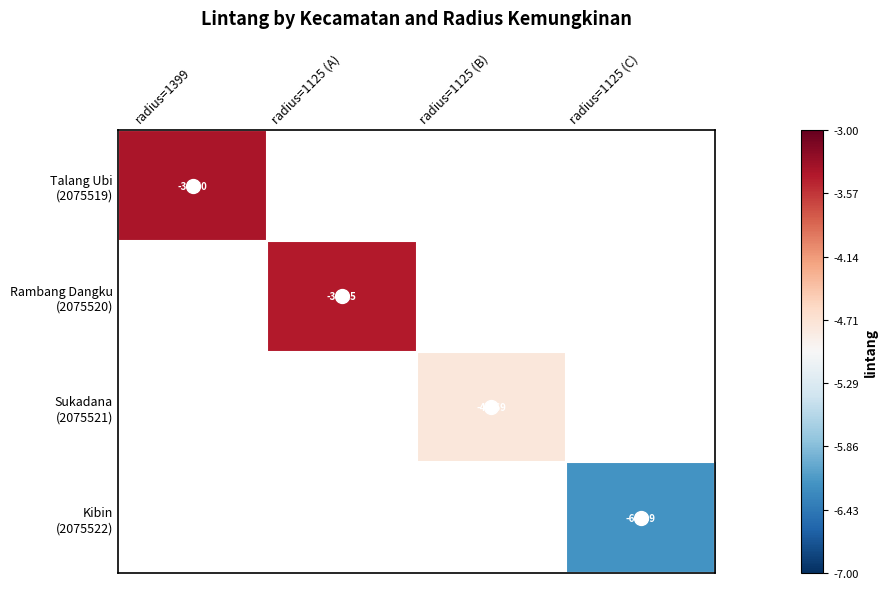

List the series in order of their peak value, highest first.

Talang Ubi (2075519), Rambang Dangku (2075520), Sukadana (2075521), Kibin (2075522)